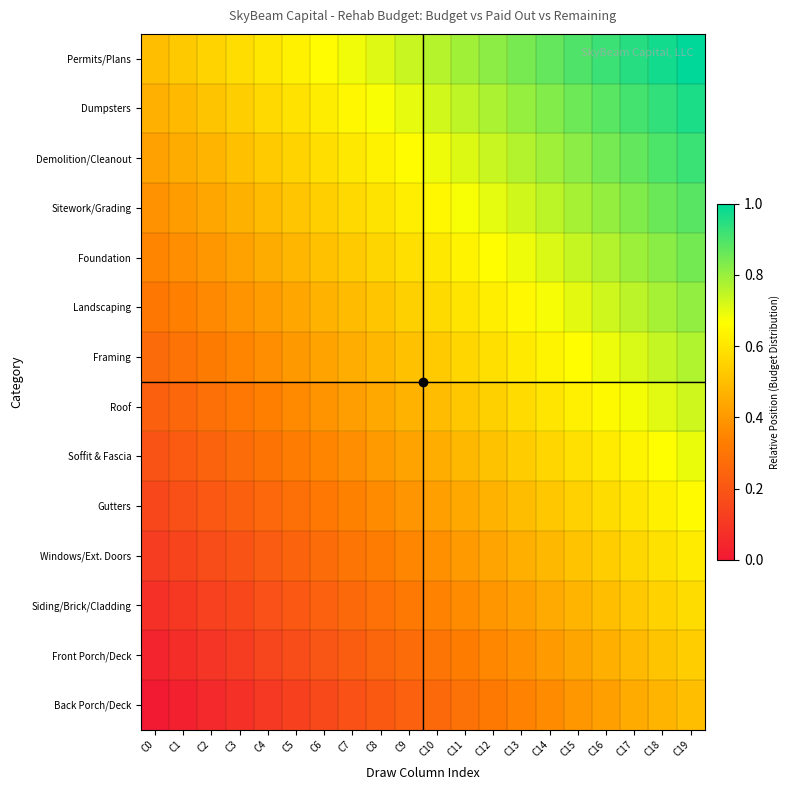

Reading left to right, list all the values displayed in this chart.

Permits/Plans: C0=0.5	C1=0.5	C2=0.6	C3=0.6	C4=0.6	C5=0.6	C6=0.7	C7=0.7	C8=0.7	C9=0.7	C10=0.8	C11=0.8	C12=0.8	C13=0.8	C14=0.9	C15=0.9	C16=0.9	C17=0.9	C18=1.0	C19=1.0
Dumpsters: C0=0.5	C1=0.5	C2=0.5	C3=0.5	C4=0.6	C5=0.6	C6=0.6	C7=0.6	C8=0.7	C9=0.7	C10=0.7	C11=0.8	C12=0.8	C13=0.8	C14=0.8	C15=0.9	C16=0.9	C17=0.9	C18=0.9	C19=1.0
Demolition/Cleanout: C0=0.4	C1=0.4	C2=0.5	C3=0.5	C4=0.5	C5=0.6	C6=0.6	C7=0.6	C8=0.6	C9=0.7	C10=0.7	C11=0.7	C12=0.7	C13=0.8	C14=0.8	C15=0.8	C16=0.8	C17=0.9	C18=0.9	C19=0.9
Sitework/Grading: C0=0.4	C1=0.4	C2=0.4	C3=0.5	C4=0.5	C5=0.5	C6=0.5	C7=0.6	C8=0.6	C9=0.6	C10=0.6	C11=0.7	C12=0.7	C13=0.7	C14=0.8	C15=0.8	C16=0.8	C17=0.8	C18=0.9	C19=0.9
Foundation: C0=0.3	C1=0.4	C2=0.4	C3=0.4	C4=0.5	C5=0.5	C6=0.5	C7=0.5	C8=0.6	C9=0.6	C10=0.6	C11=0.6	C12=0.7	C13=0.7	C14=0.7	C15=0.7	C16=0.8	C17=0.8	C18=0.8	C19=0.8
Landscaping: C0=0.3	C1=0.3	C2=0.4	C3=0.4	C4=0.4	C5=0.4	C6=0.5	C7=0.5	C8=0.5	C9=0.5	C10=0.6	C11=0.6	C12=0.6	C13=0.6	C14=0.7	C15=0.7	C16=0.7	C17=0.8	C18=0.8	C19=0.8
Framing: C0=0.3	C1=0.3	C2=0.3	C3=0.3	C4=0.4	C5=0.4	C6=0.4	C7=0.5	C8=0.5	C9=0.5	C10=0.5	C11=0.6	C12=0.6	C13=0.6	C14=0.6	C15=0.7	C16=0.7	C17=0.7	C18=0.7	C19=0.8
Roof: C0=0.2	C1=0.3	C2=0.3	C3=0.3	C4=0.3	C5=0.4	C6=0.4	C7=0.4	C8=0.4	C9=0.5	C10=0.5	C11=0.5	C12=0.5	C13=0.6	C14=0.6	C15=0.6	C16=0.7	C17=0.7	C18=0.7	C19=0.7
Soffit & Fascia: C0=0.2	C1=0.2	C2=0.2	C3=0.3	C4=0.3	C5=0.3	C6=0.4	C7=0.4	C8=0.4	C9=0.4	C10=0.5	C11=0.5	C12=0.5	C13=0.5	C14=0.6	C15=0.6	C16=0.6	C17=0.6	C18=0.7	C19=0.7
Gutters: C0=0.2	C1=0.2	C2=0.2	C3=0.2	C4=0.3	C5=0.3	C6=0.3	C7=0.3	C8=0.4	C9=0.4	C10=0.4	C11=0.4	C12=0.5	C13=0.5	C14=0.5	C15=0.5	C16=0.6	C17=0.6	C18=0.6	C19=0.7
Windows/Ext. Doors: C0=0.1	C1=0.1	C2=0.2	C3=0.2	C4=0.2	C5=0.2	C6=0.3	C7=0.3	C8=0.3	C9=0.4	C10=0.4	C11=0.4	C12=0.4	C13=0.5	C14=0.5	C15=0.5	C16=0.5	C17=0.6	C18=0.6	C19=0.6
Siding/Brick/Cladding: C0=0.1	C1=0.1	C2=0.1	C3=0.2	C4=0.2	C5=0.2	C6=0.2	C7=0.3	C8=0.3	C9=0.3	C10=0.3	C11=0.4	C12=0.4	C13=0.4	C14=0.4	C15=0.5	C16=0.5	C17=0.5	C18=0.6	C19=0.6
Front Porch/Deck: C0=0.0	C1=0.1	C2=0.1	C3=0.1	C4=0.1	C5=0.2	C6=0.2	C7=0.2	C8=0.2	C9=0.3	C10=0.3	C11=0.3	C12=0.4	C13=0.4	C14=0.4	C15=0.4	C16=0.5	C17=0.5	C18=0.5	C19=0.5
Back Porch/Deck: C0=0.0	C1=0.0	C2=0.1	C3=0.1	C4=0.1	C5=0.1	C6=0.2	C7=0.2	C8=0.2	C9=0.2	C10=0.3	C11=0.3	C12=0.3	C13=0.3	C14=0.4	C15=0.4	C16=0.4	C17=0.4	C18=0.5	C19=0.5